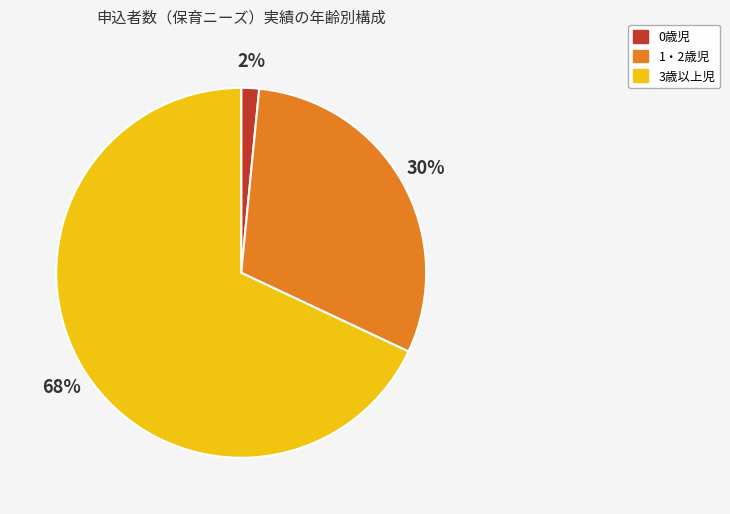

To the nearest percent, what is the combined percentage of 3歳以上児 and 1・2歳児?

98%